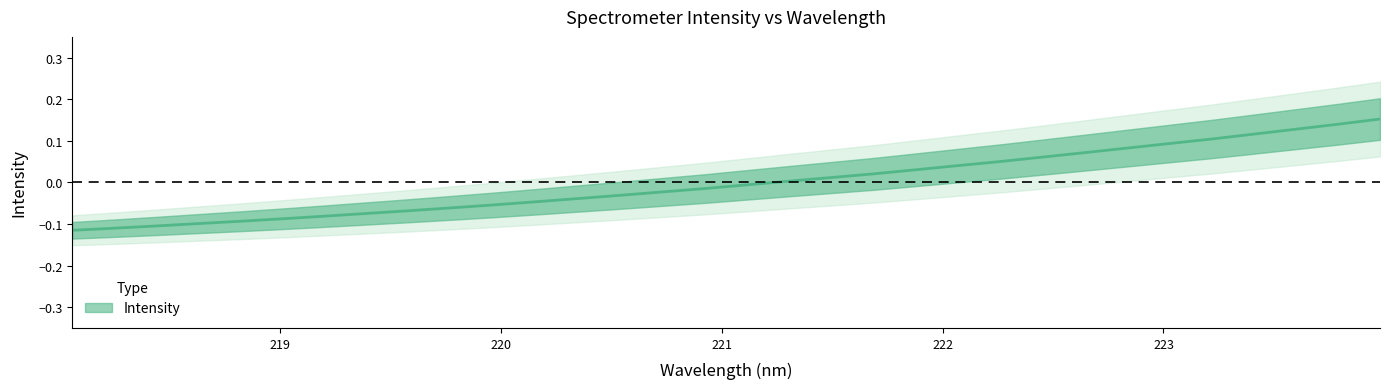

What is the difference between the values at 219.589 and 221.3083?

0.1